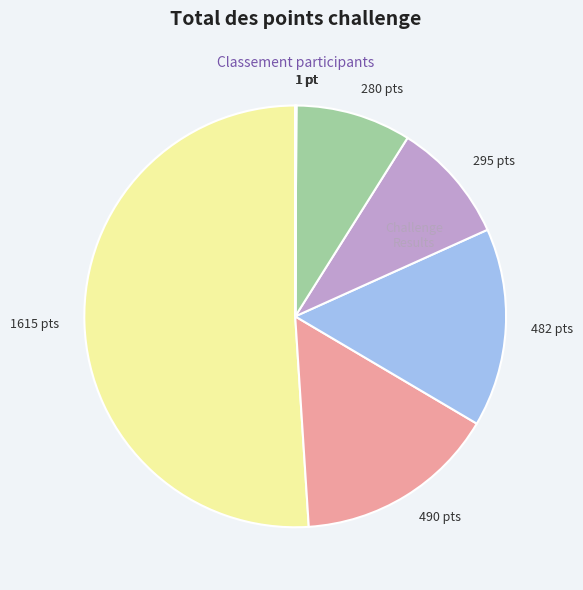

Is there a majority slice in this chart?

Yes